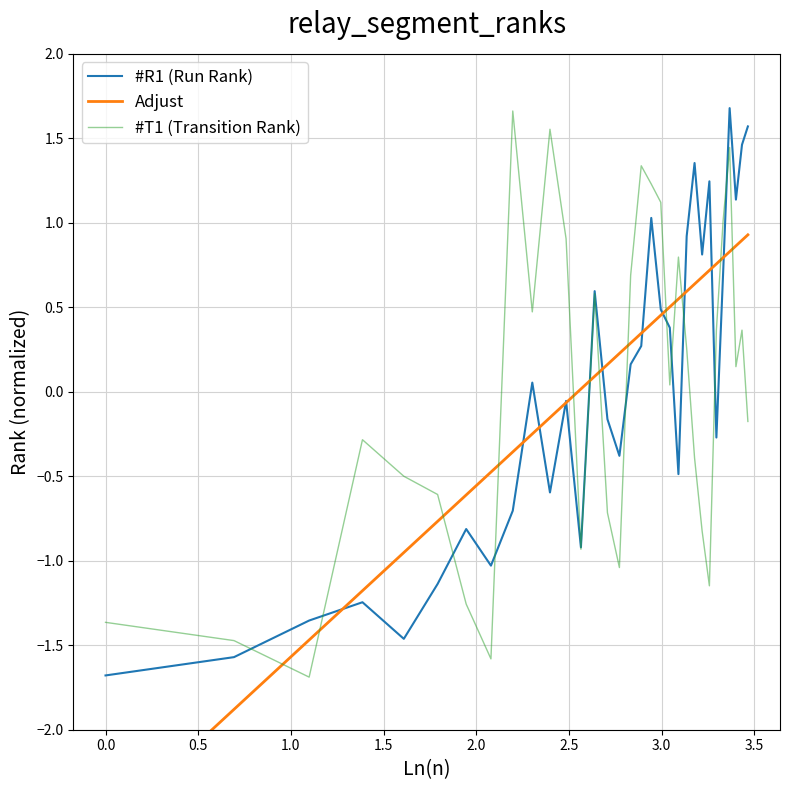

Reading left to right, transcribe all the data shown in this chart.

#R1 (Run Rank): -1.7	-1.6	-1.4	-1.2	-1.5	-1.1	-0.8	-1.0	-0.7	0.1	-0.6	-0.1	-0.9	0.6	-0.2	-0.4	0.2	0.3	1.0	0.5	0.4	-0.5	0.9	1.4	0.8	1.2	-0.3	0.7	1.7	1.1	1.5	1.6
Adjust: -2.6	-1.9	-1.5	-1.2	-1.0	-0.8	-0.6	-0.5	-0.4	-0.2	-0.2	-0.1	0.0	0.1	0.2	0.2	0.3	0.3	0.4	0.5	0.5	0.5	0.6	0.6	0.7	0.7	0.8	0.8	0.8	0.9	0.9	0.9
#T1 (Transition Rank): -1.4	-1.5	-1.7	-0.3	-0.5	-0.6	-1.3	-1.6	1.7	0.5	1.6	0.9	-0.9	0.6	-0.7	-1.0	0.7	1.3	1.2	1.1	0.0	0.8	0.3	-0.4	-0.8	-1.1	0.4	1.0	1.4	0.1	0.4	-0.2